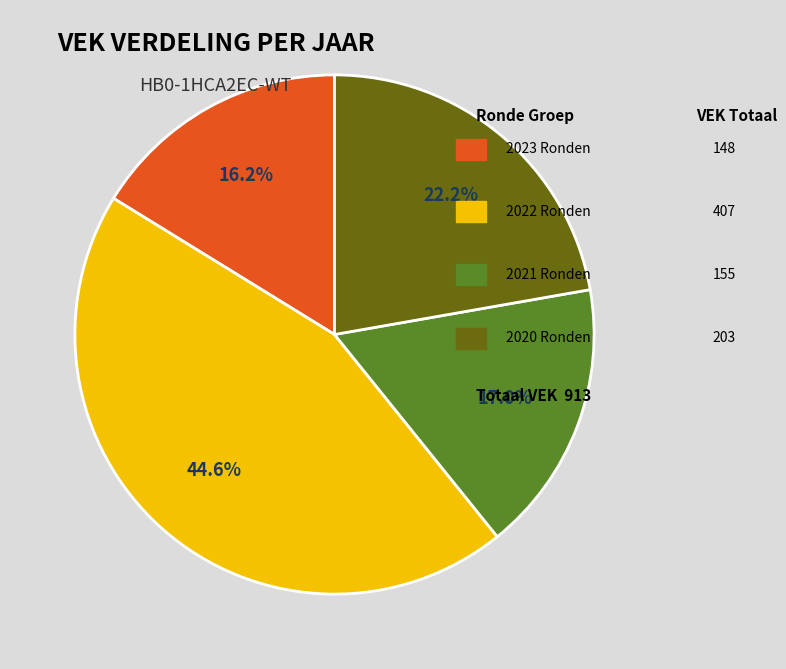

Is there any slice that represents more than half of the pie?

No